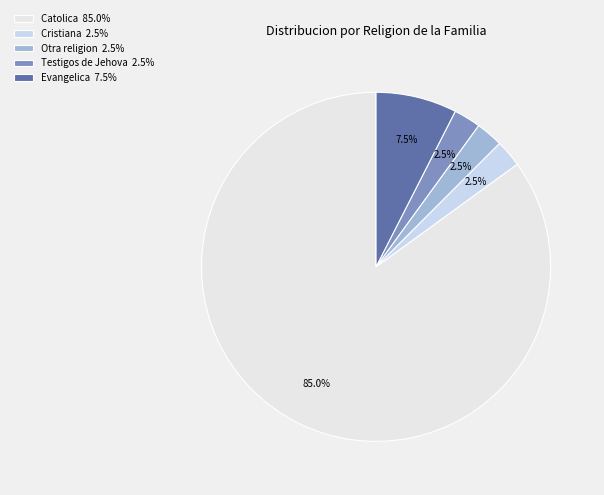

Does any single category account for the majority?

Yes